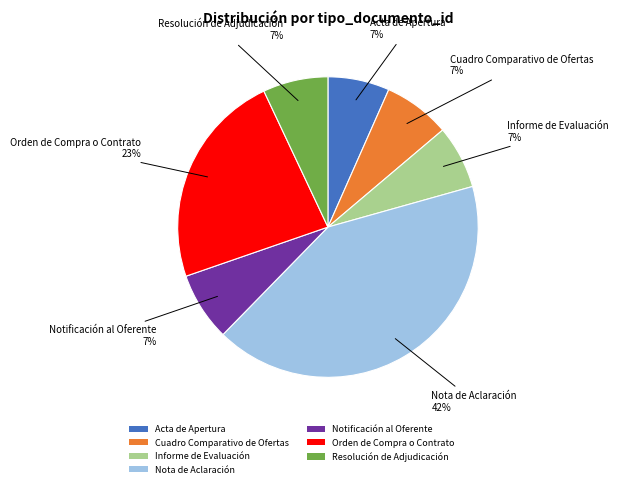

To the nearest percent, what is the average slice percentage?

14%